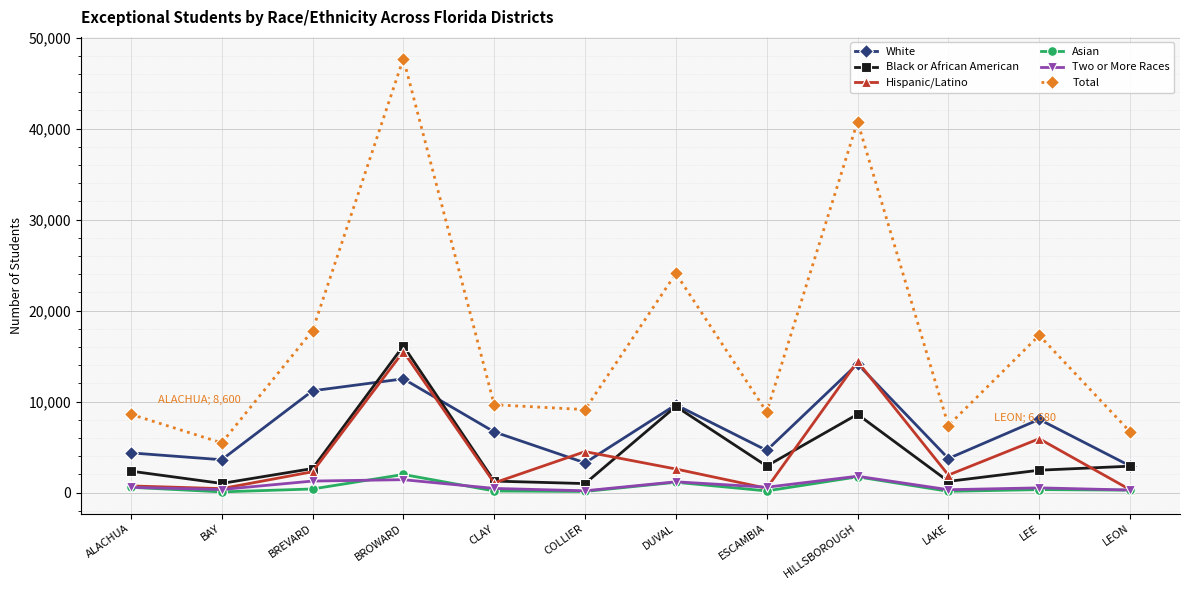

True or false: Black or African American and Two or More Races intersect in this chart.

False